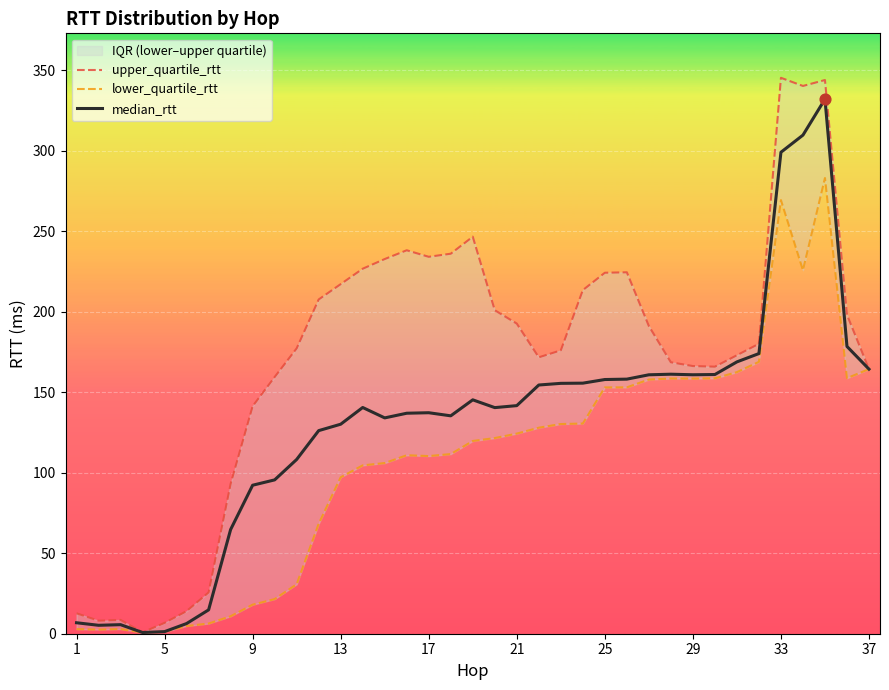

Which series has the largest total across all categories?

upper_quartile_rtt